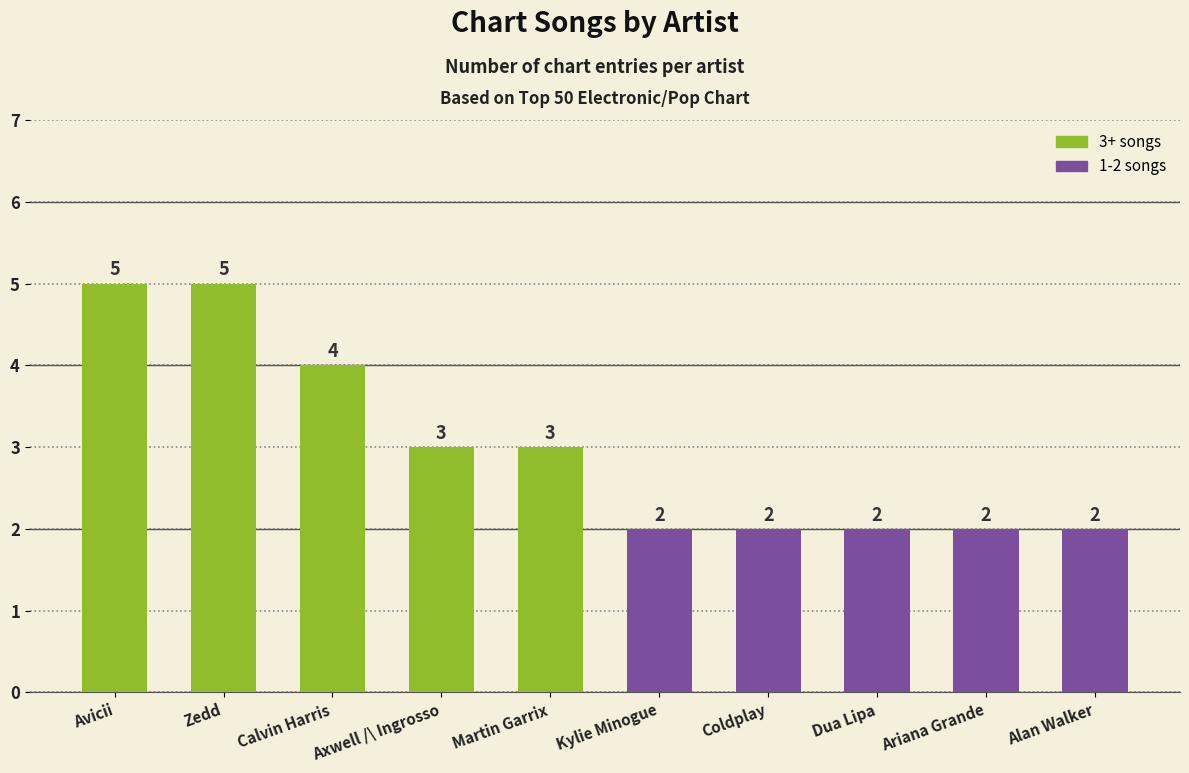

True or false: the data shows 1 at Alan Walker.

False